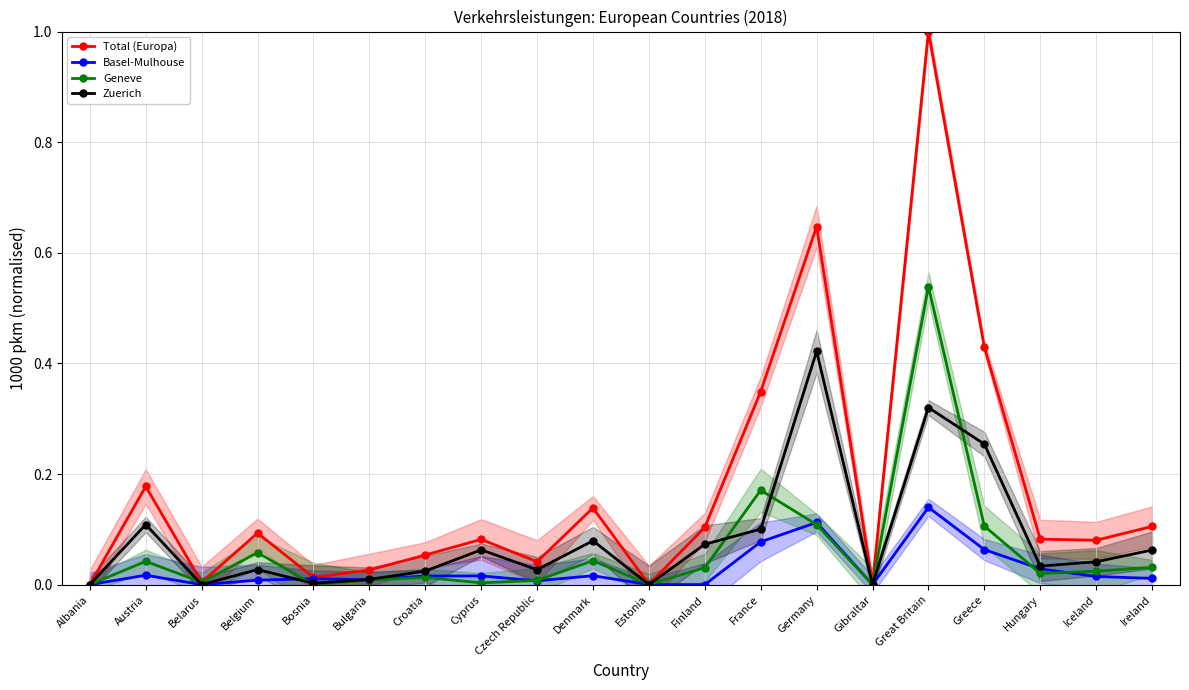

Which series has the largest range (max minus min)?

Total (Europa)